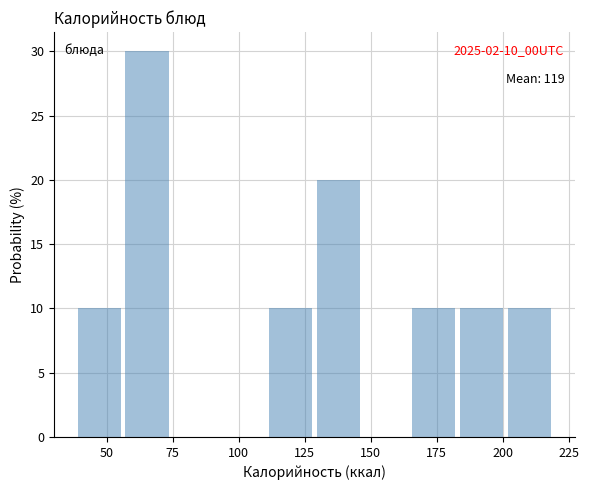

Read against the x-axis, roughly where is the centre of the tallest bar?

65